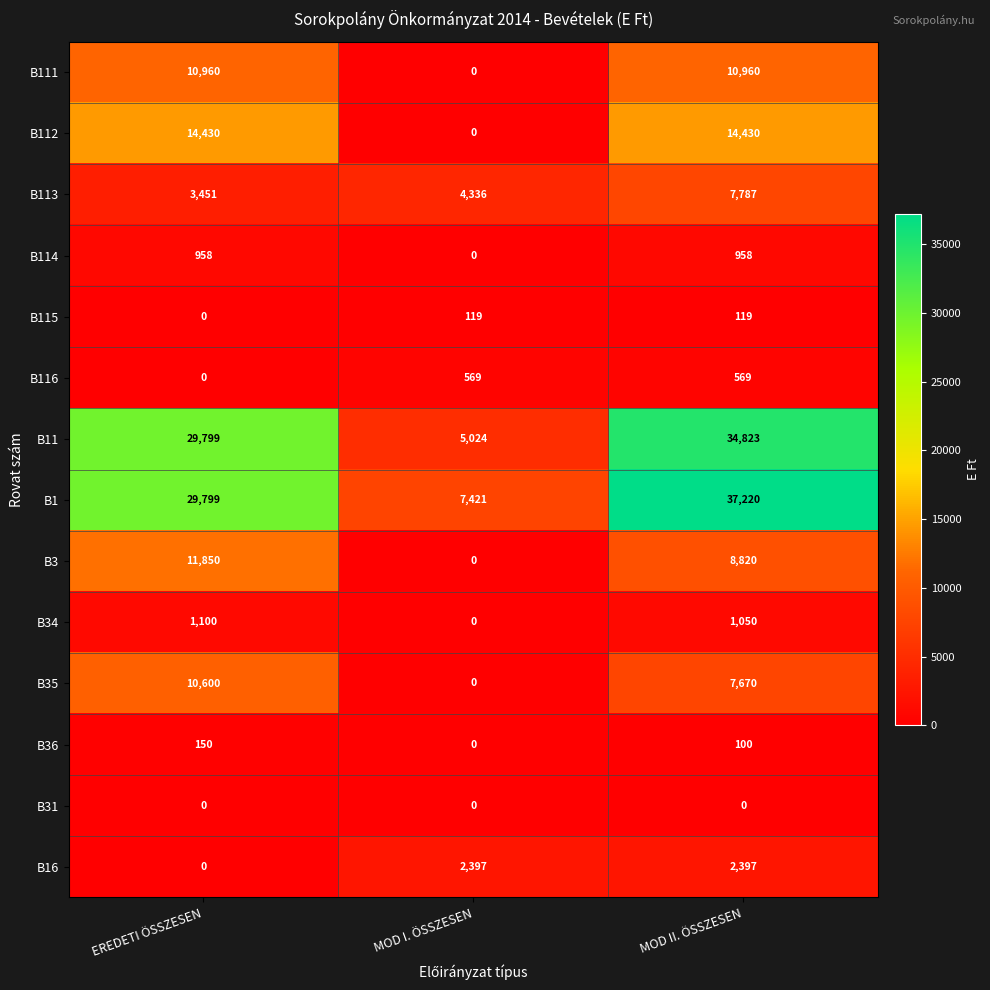

List the series in order of their peak value, highest first.

B1, B11, B112, B3, B111, B35, B113, B16, B34, B114, B116, B36, B115, B31